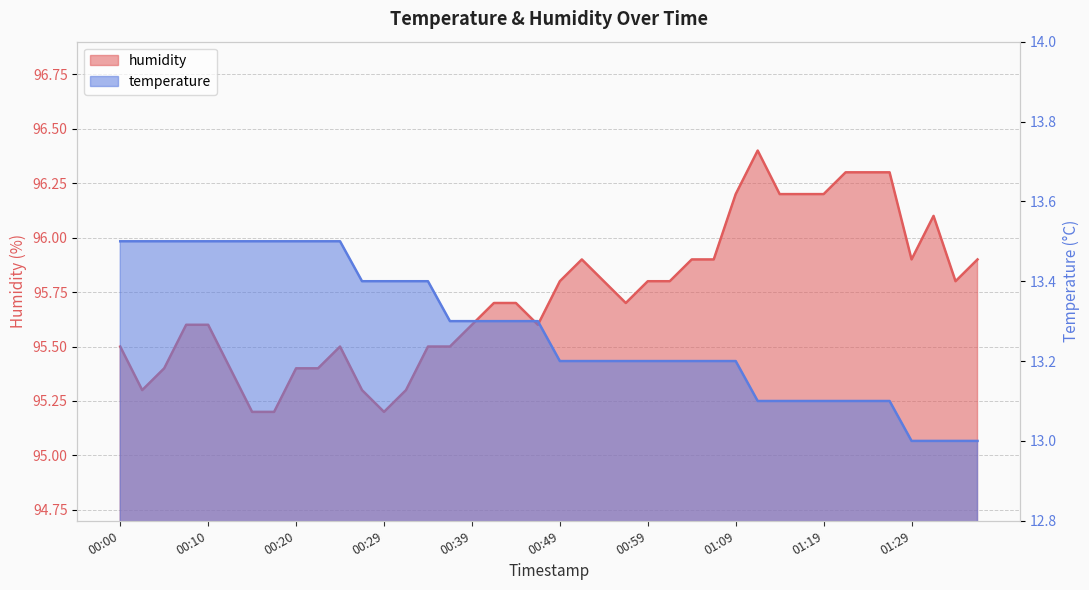

Is the value of humidity at 00:39 greater than the value of temperature at 00:27?

Yes